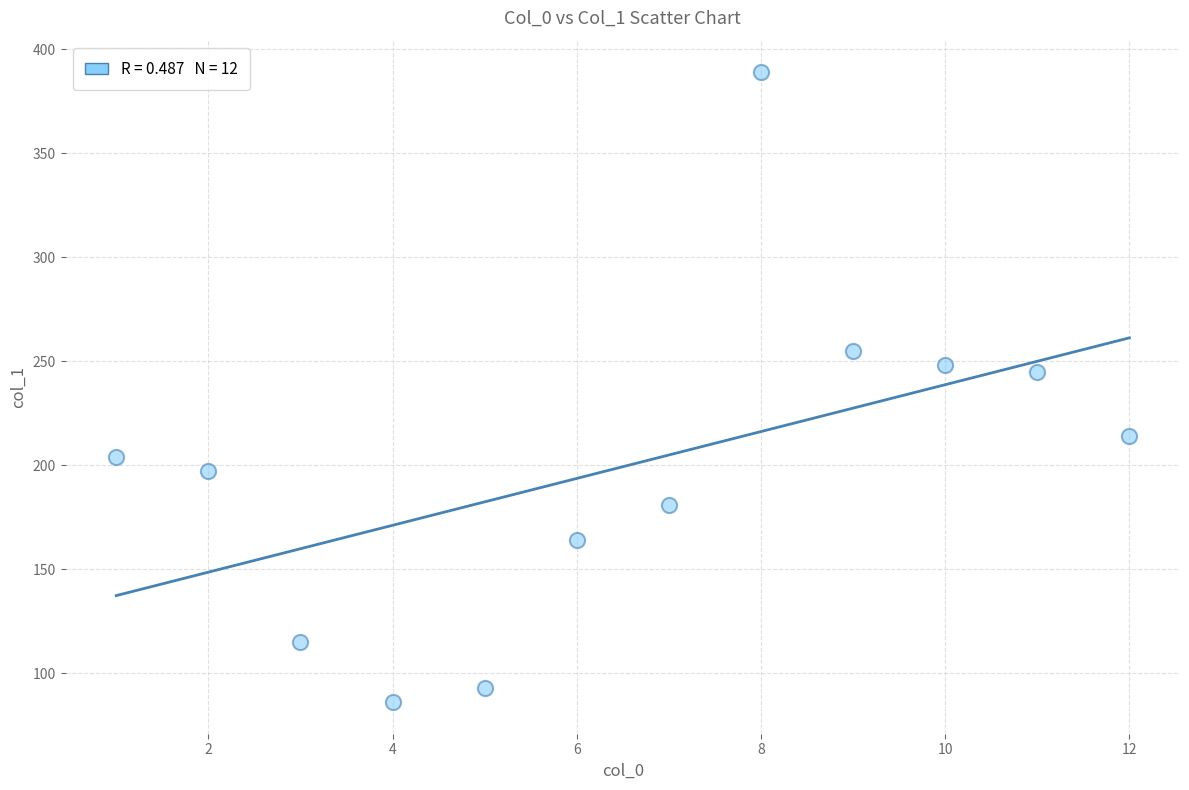

What is the average X value?

6